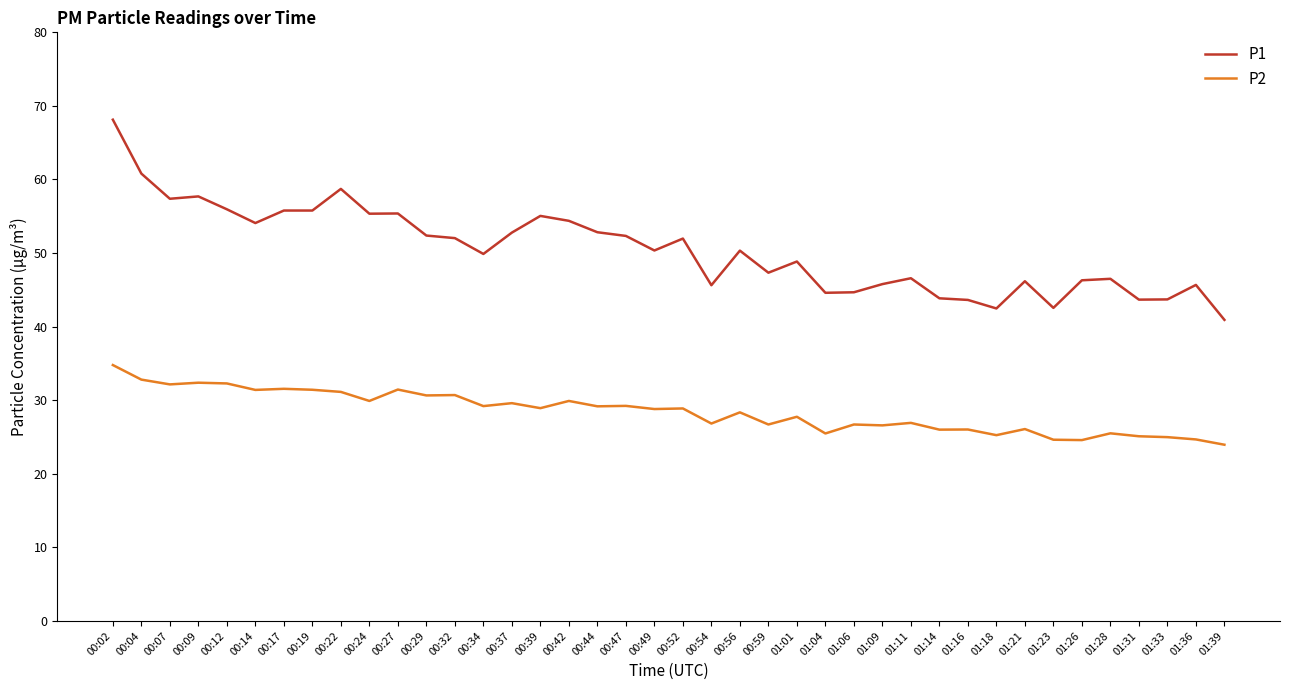

At 01:39, list the series in order from smallest to largest.

P2, P1